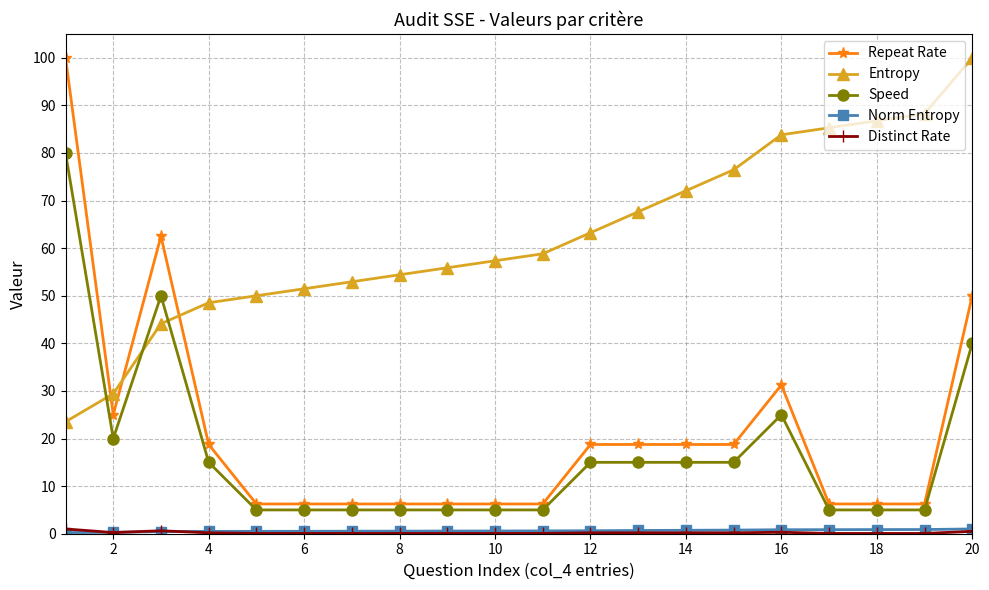

Which series has the largest range (max minus min)?

Repeat Rate